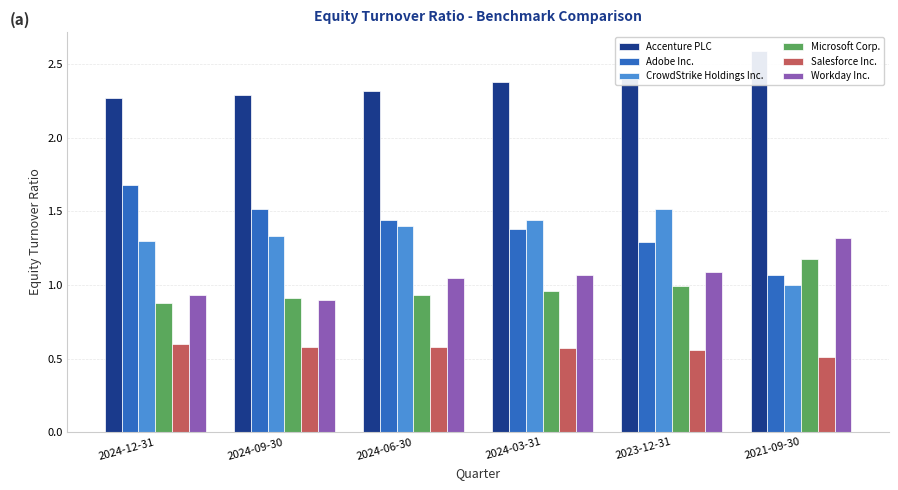

At how many categories does at least one series exceed 1?

6